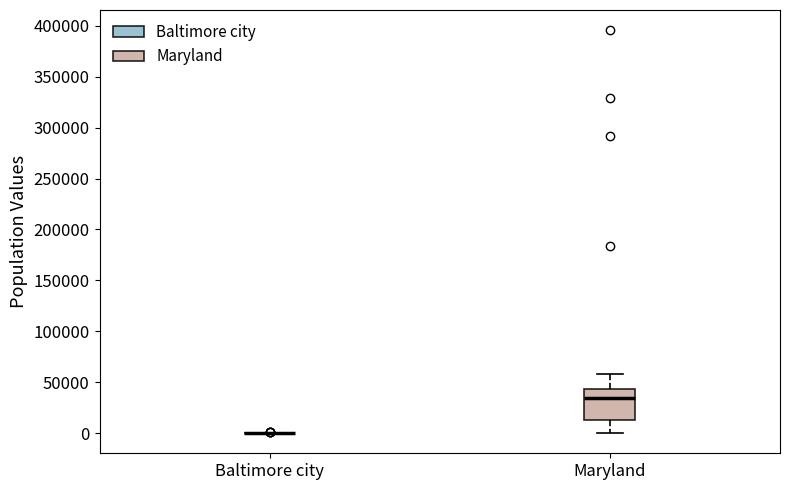

Where is the upper edge of the box for Maryland on the y-axis? The values are not printed on the chart, so give them approximately, as read against the axis.

45000